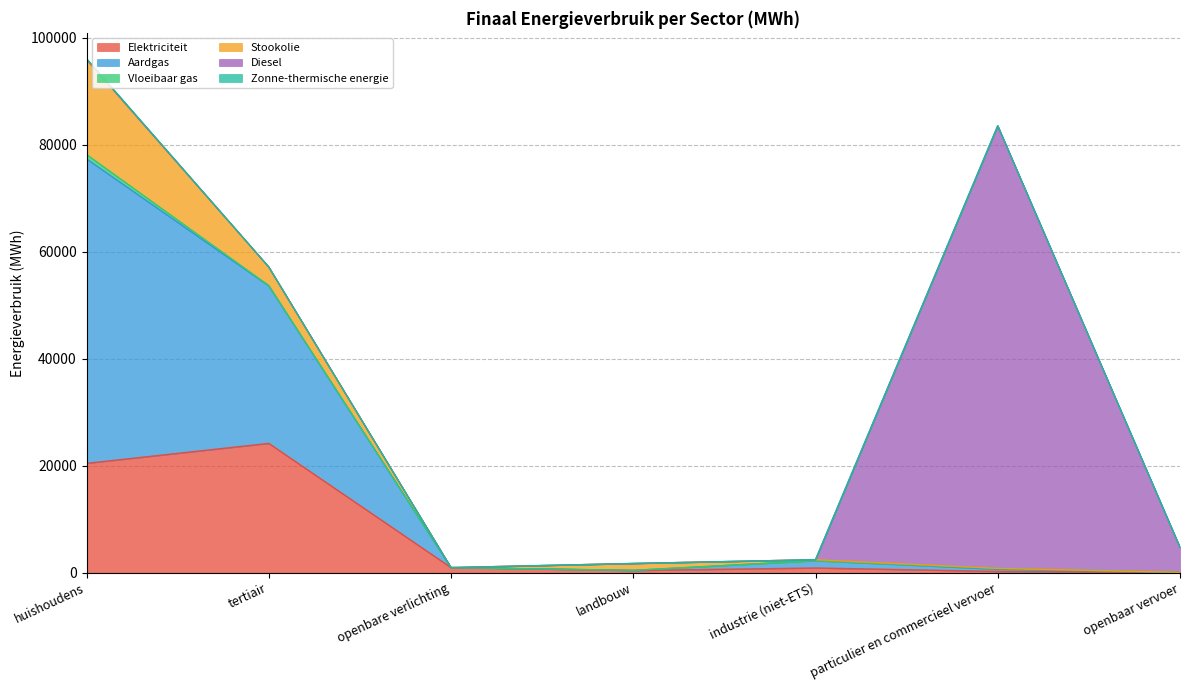

Does the chart have visible grid lines?

Yes